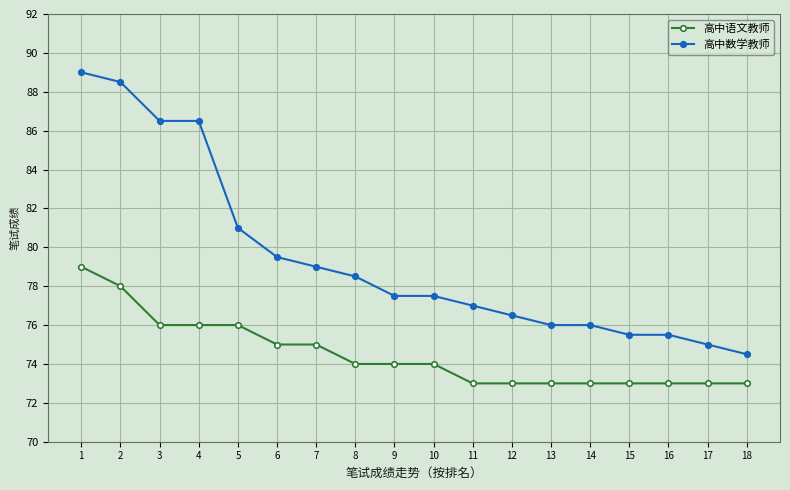

What is the maximum value for 高中数学教师?

89.0